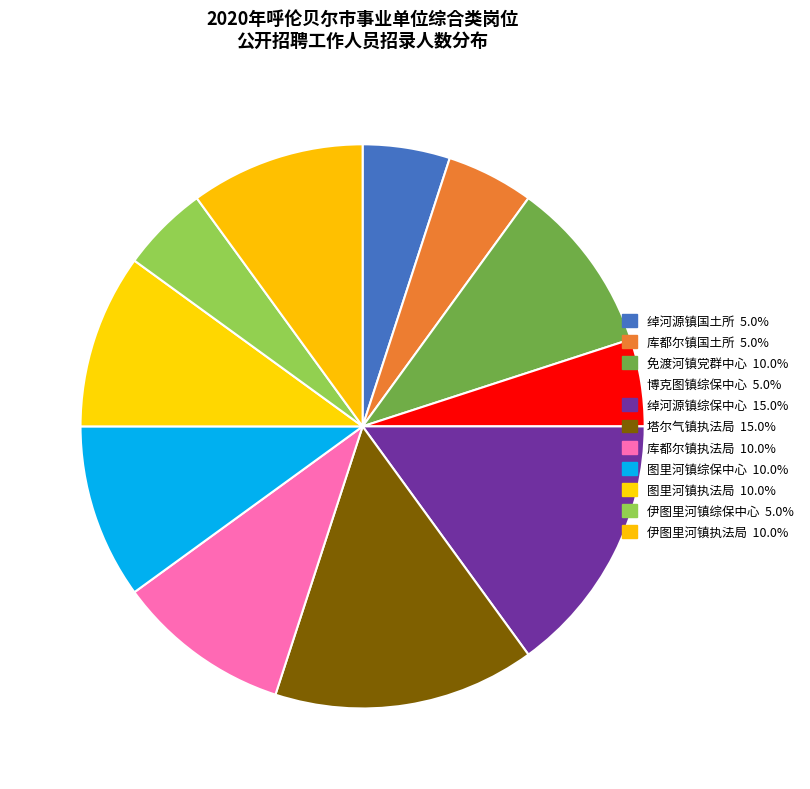

What is the smallest slice in the pie chart?

牙克石市绰河源镇国土资源所